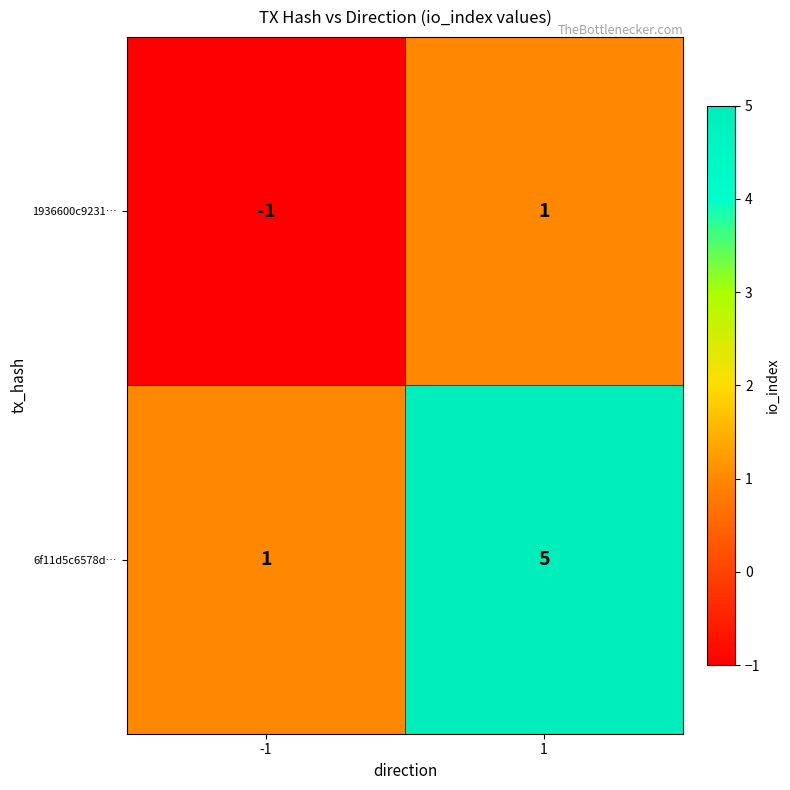

What is the spread (max minus min) of values at 1?

4